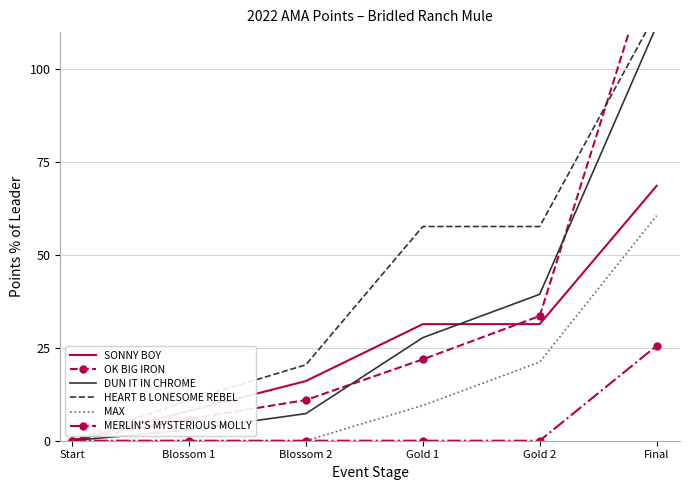

What is the spread (max minus min) of values at Blossom 2?

20.4